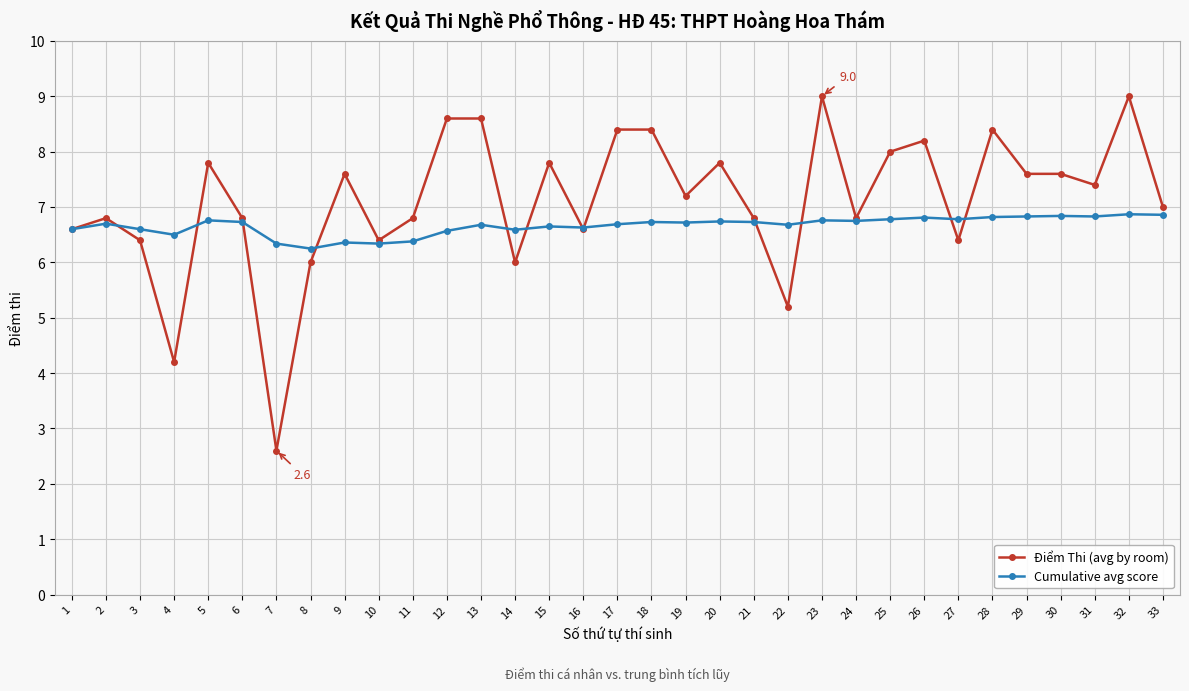

At which category does Cumulative avg score reach its first local peak?

2